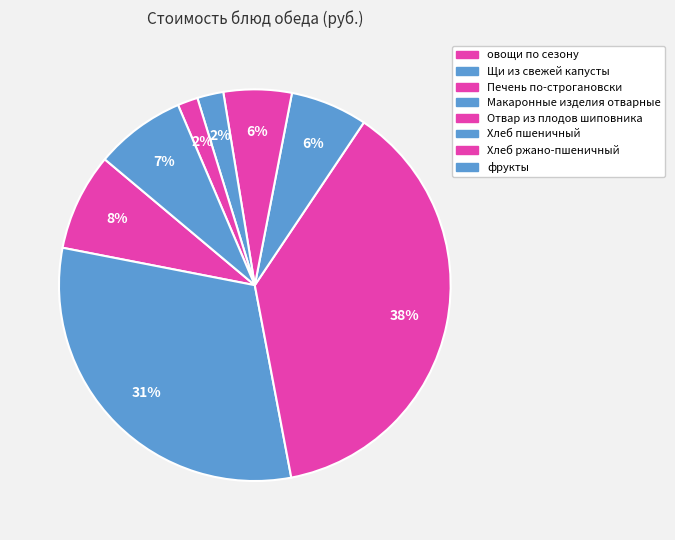

Count the number of slices in the pie.

8